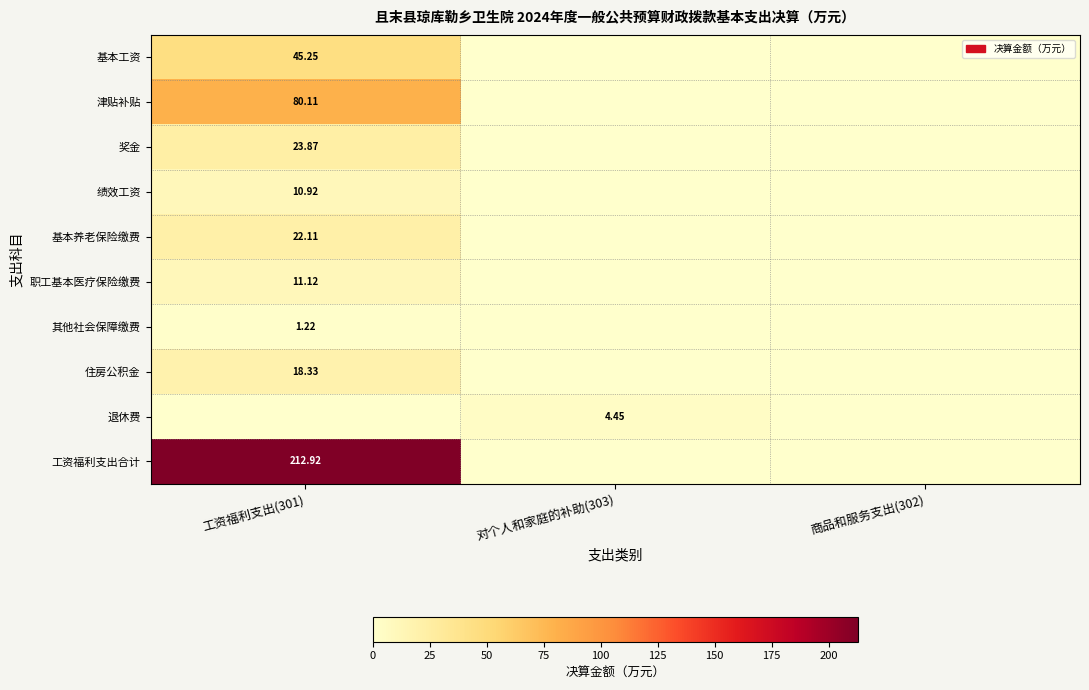

Which has a higher value, 工资福利支出(301) or 对个人和家庭的补助(303)?

工资福利支出(301)